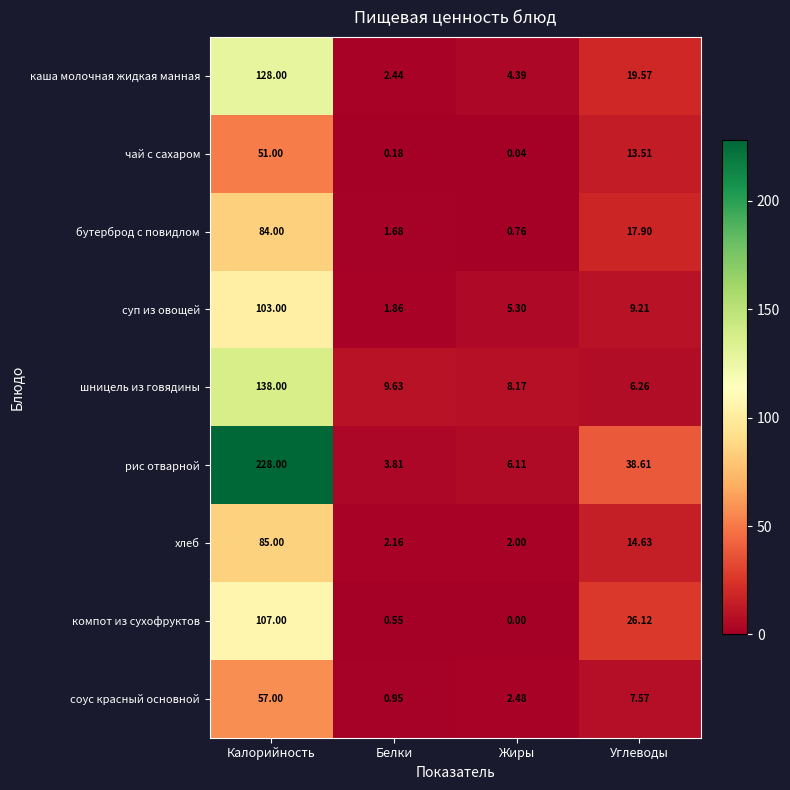

Is the value of суп из овощей at Углеводы greater than the value of соус красный основной at Белки?

Yes